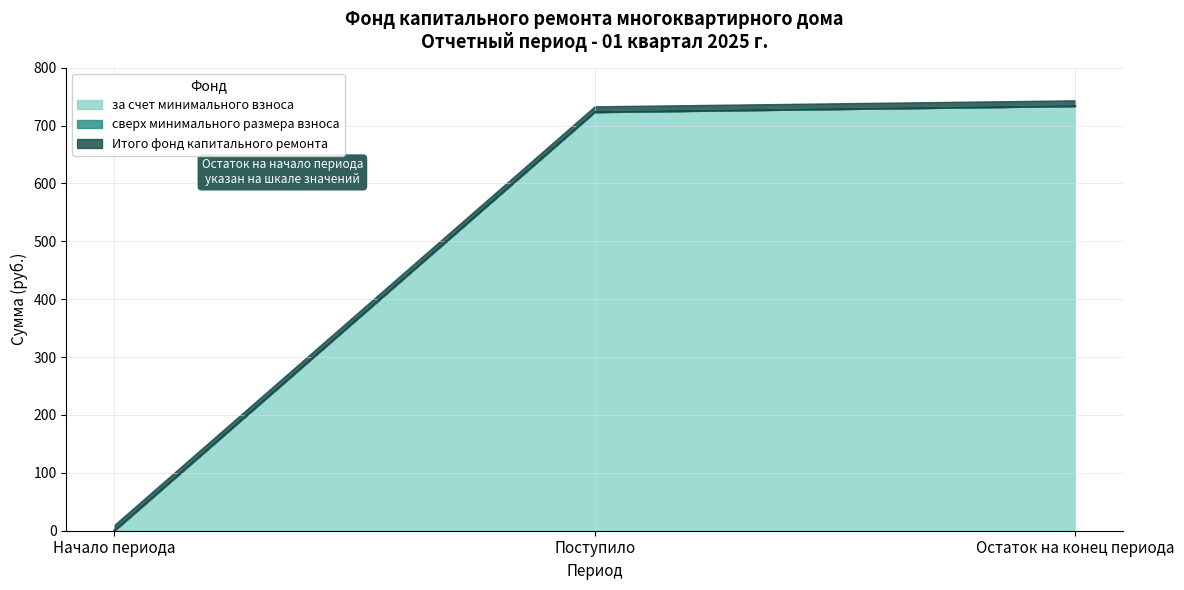

At how many categories does at least one series exceed 601?

2